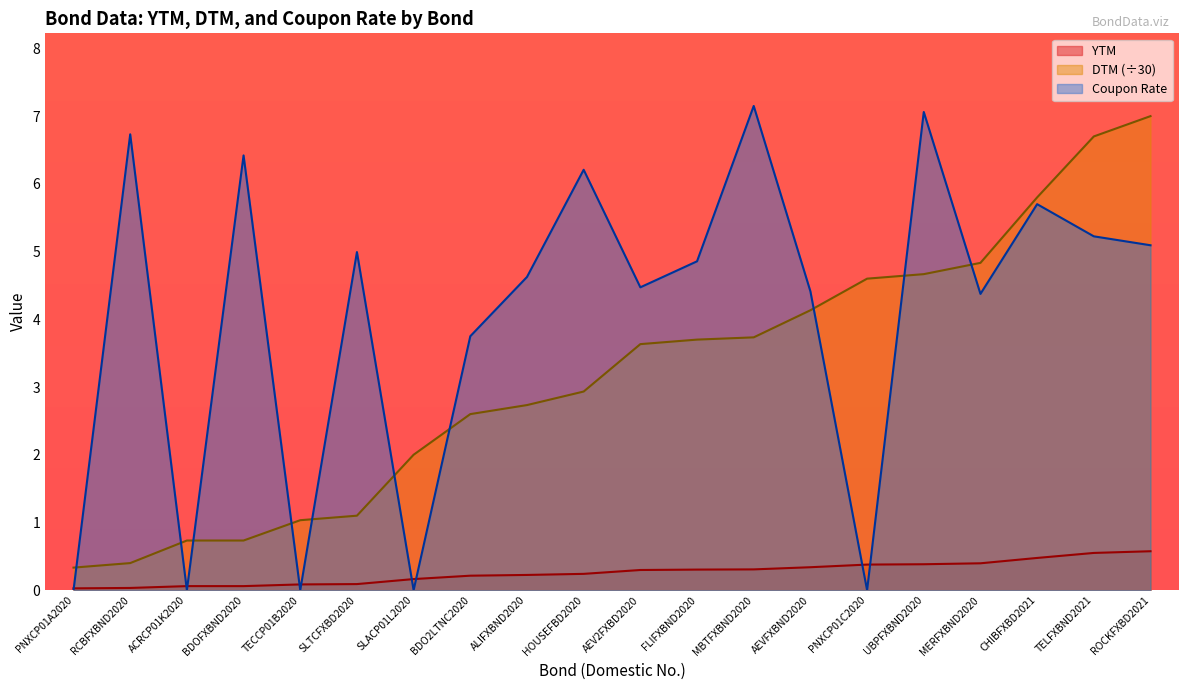

How many lines are shown in the chart?

3